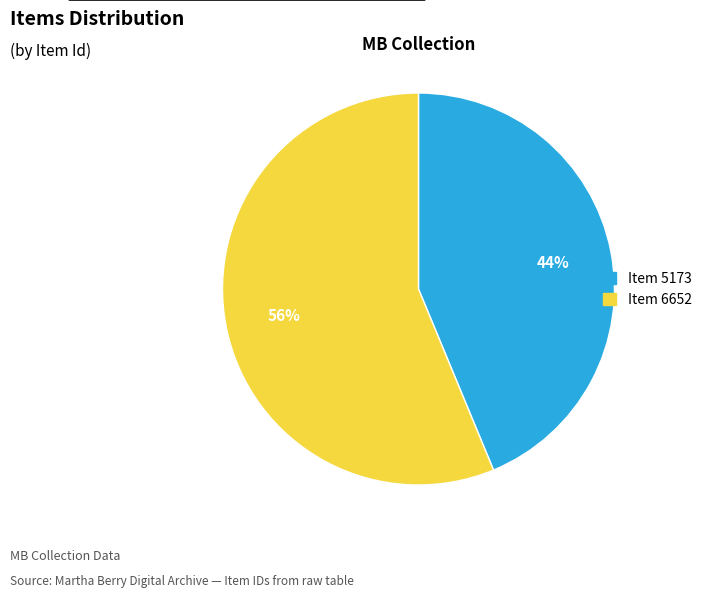

To the nearest percent, what portion does Item 5173 represent?

44%